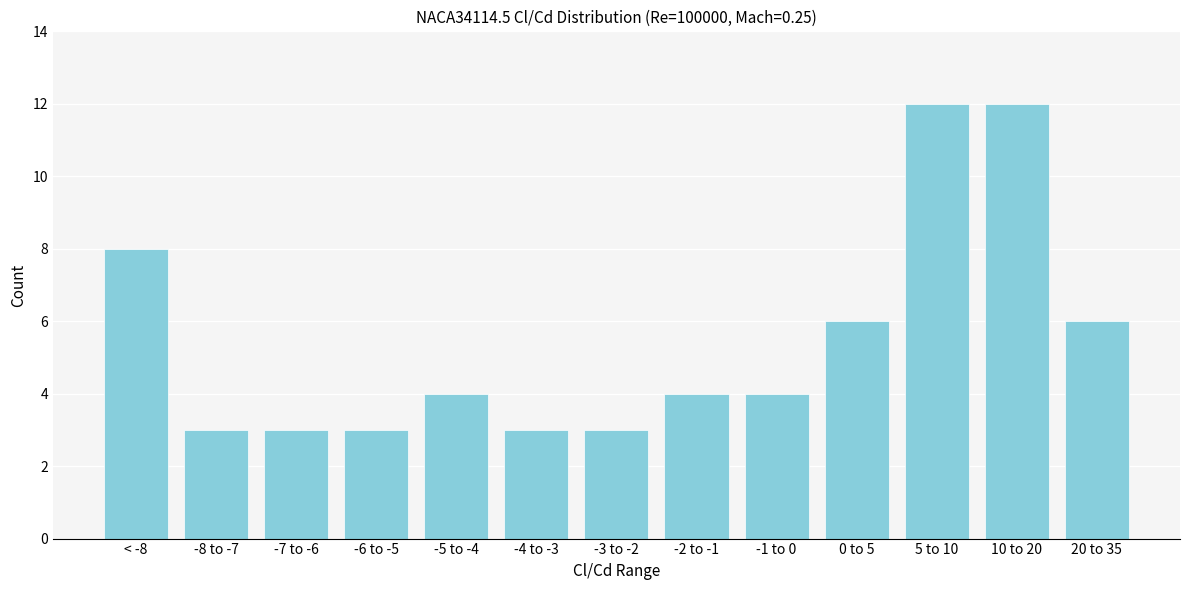

Reading left to right, what are all the values shown in this chart?

8	3	3	3	4	3	3	4	4	6	12	12	6